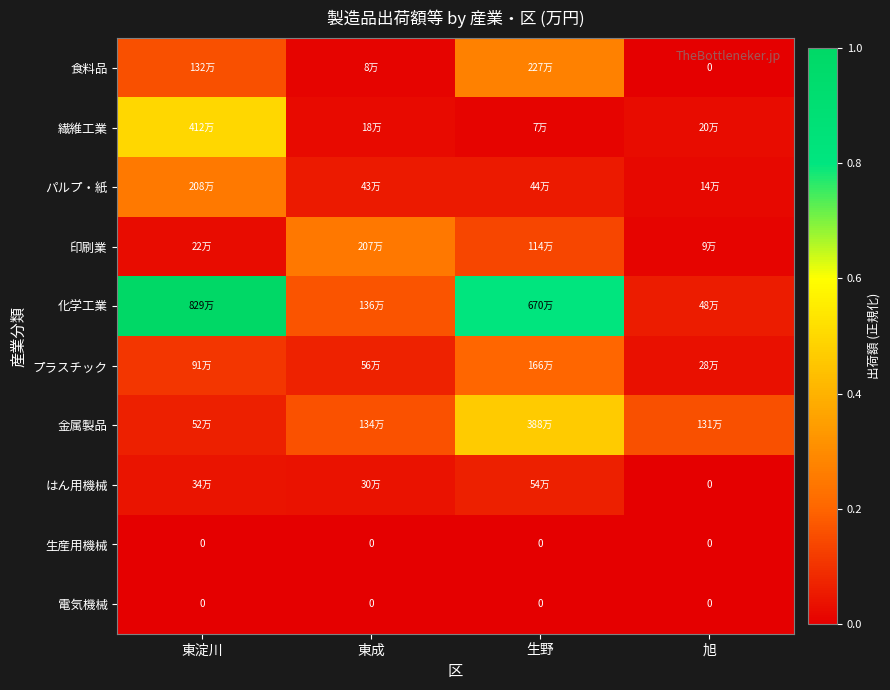

The パルプ・紙 series shows 0.1 at 生野. True or false?

True